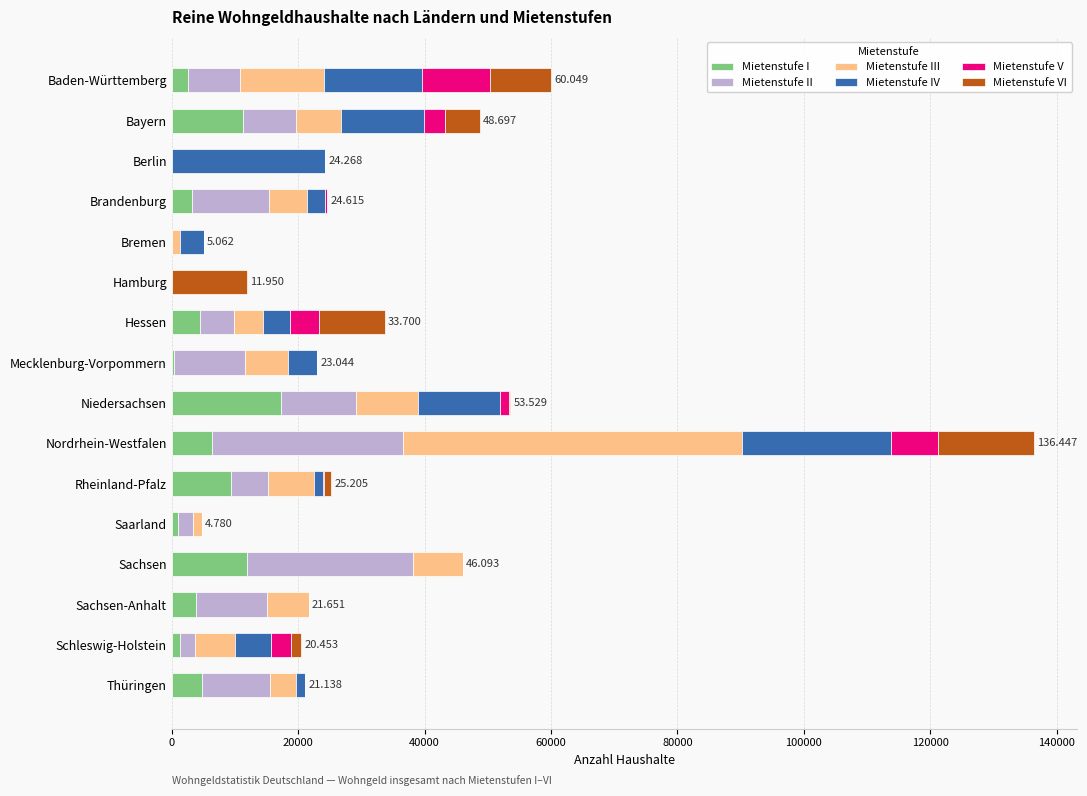

At which category is the sum across all series the highest?

Nordrhein-Westfalen